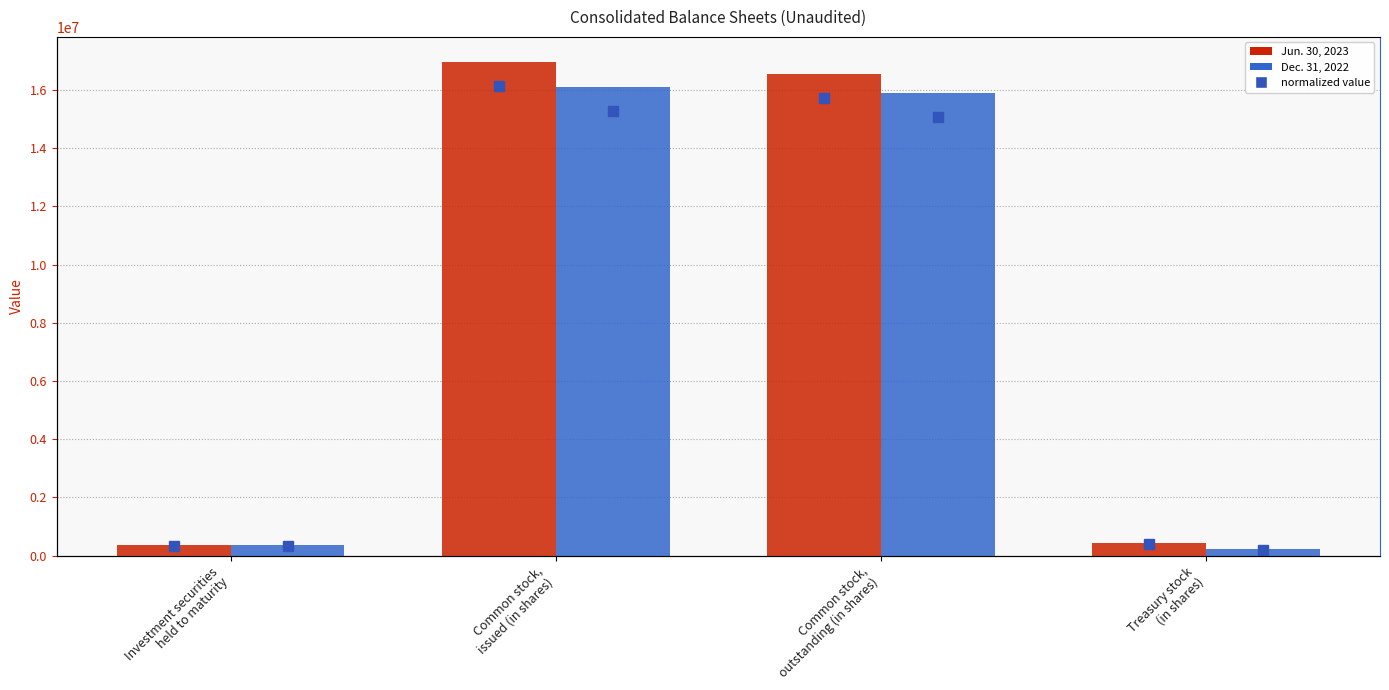

Which series has the largest total across all categories?

Jun. 30, 2023